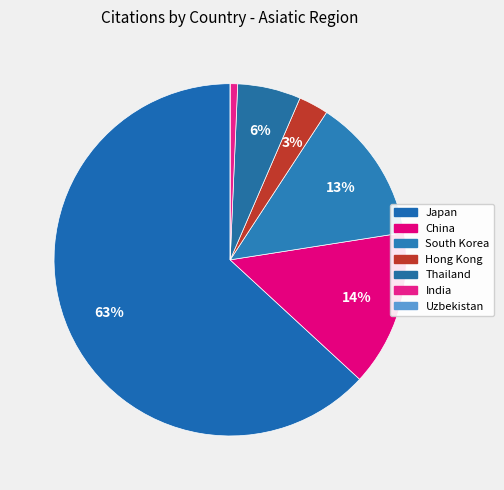

How many slices are in this pie chart?

7